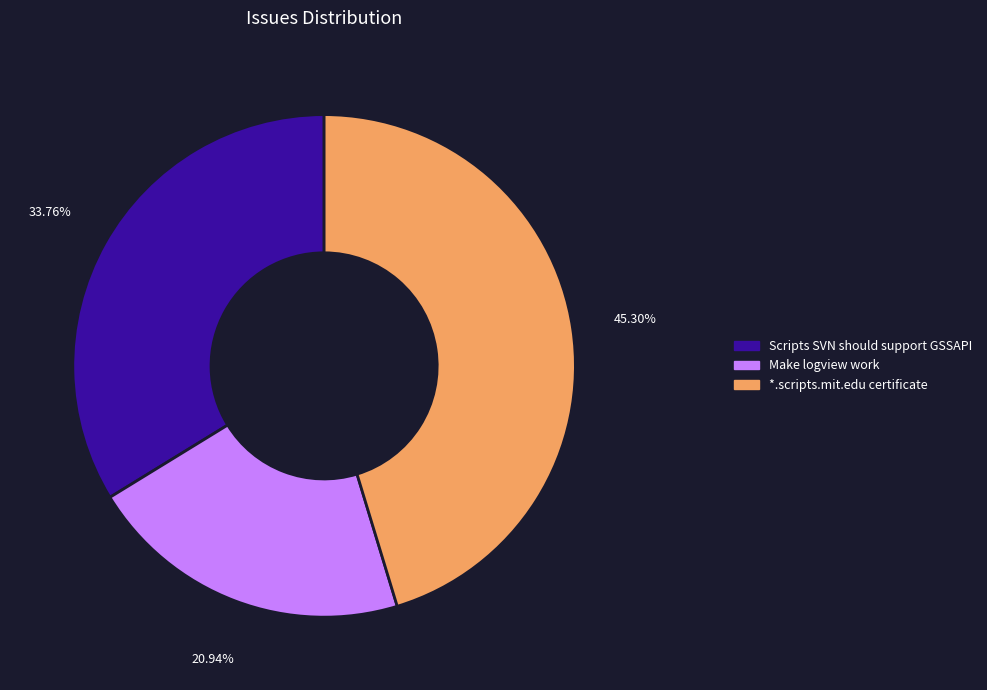

Is *.scripts.mit.edu certificate the majority of the pie?

No